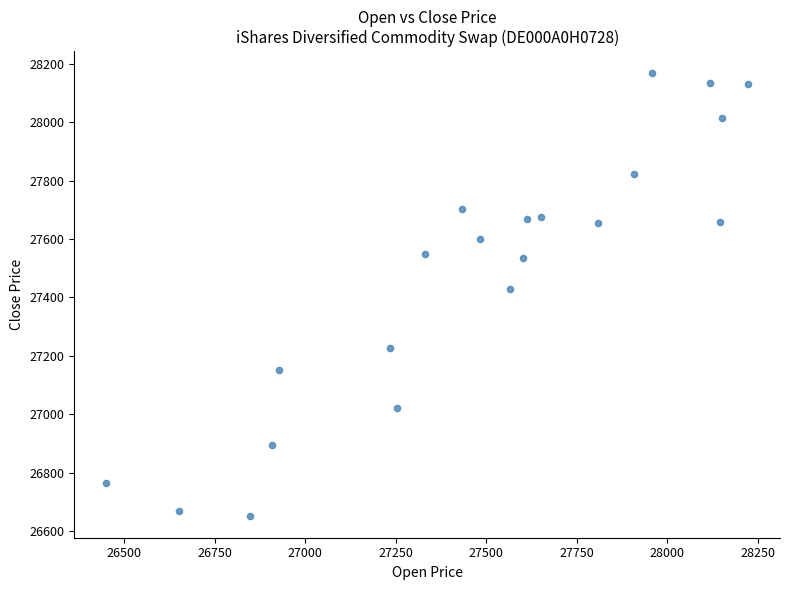

What is the range of Y values (max minus min)?

1514